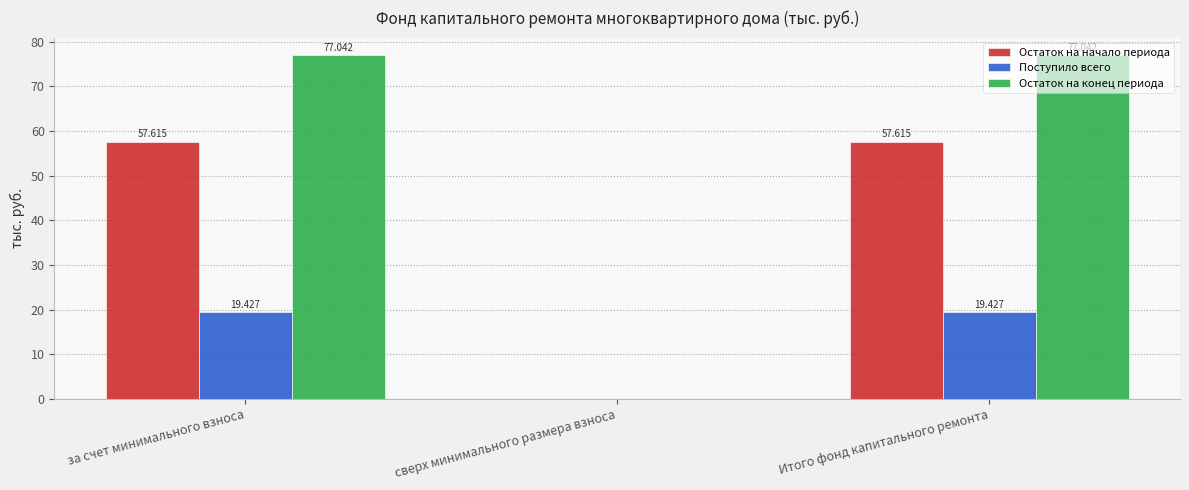

Where does the Поступило всего series first go above 19?

за счет минимального взноса